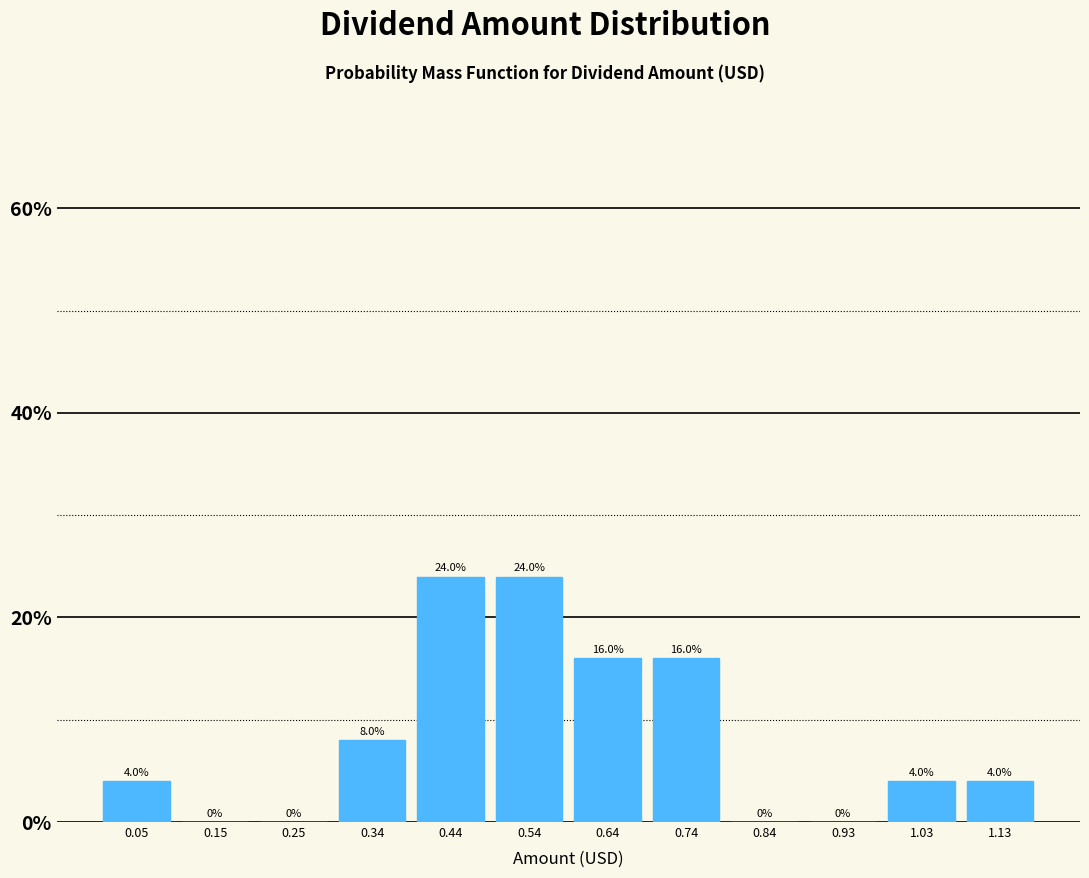

Reading left to right, transcribe this chart: for each bar, give the range it covers on the x-axis and its height. The bar edges are not printed on the chart, so give them approximately, as read against the axis.

0.00 to 0.10: 4.0
0.10 to 0.20: 0.0
0.20 to 0.30: 0.0
0.30 to 0.39: 8.0
0.39 to 0.49: 24.0
0.49 to 0.59: 24.0
0.59 to 0.69: 16.0
0.69 to 0.79: 16.0
0.79 to 0.89: 0.0
0.89 to 0.98: 0.0
0.98 to 1.08: 4.0
1.08 to 1.18: 4.0